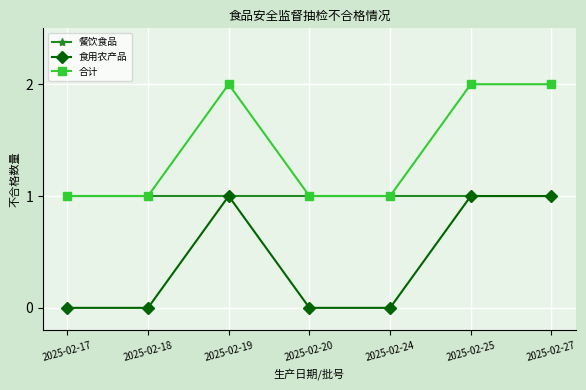

What is the sum of the 食用农产品 values at 2025-02-27 and 2025-02-25?

2